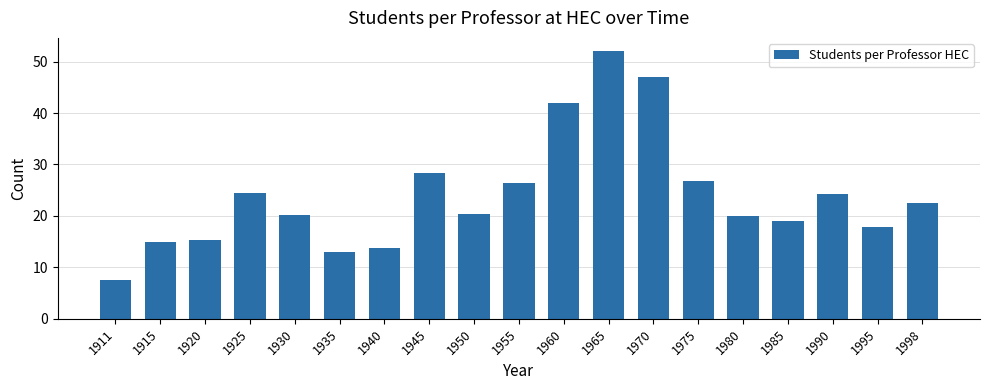

What is the sum of the values at 1950 and 1920?

35.8